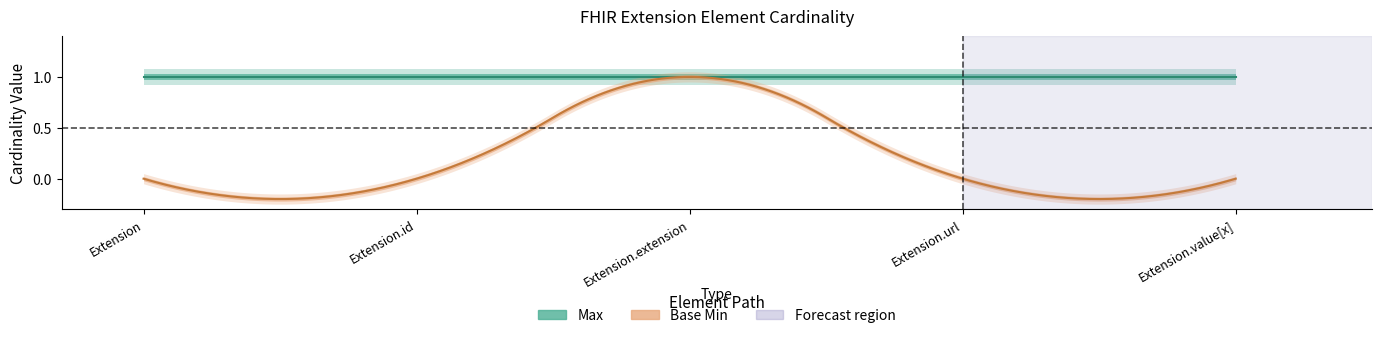

Is this an area chart (filled region under the line)?

No